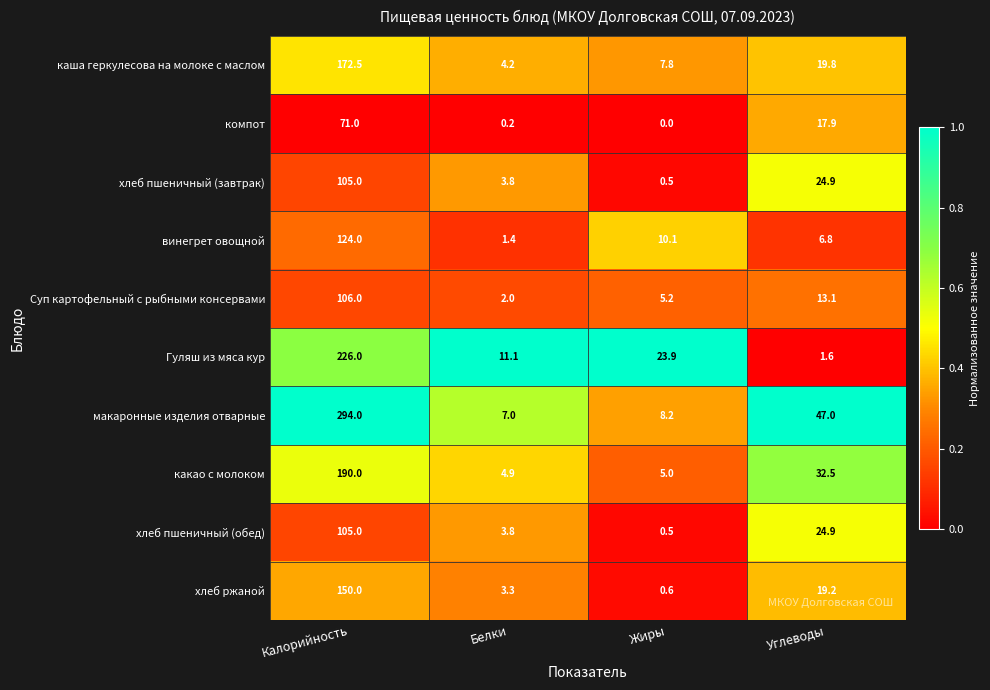

What is the difference between the Гуляш из мяса кур values at Калорийность and Жиры?

202.1